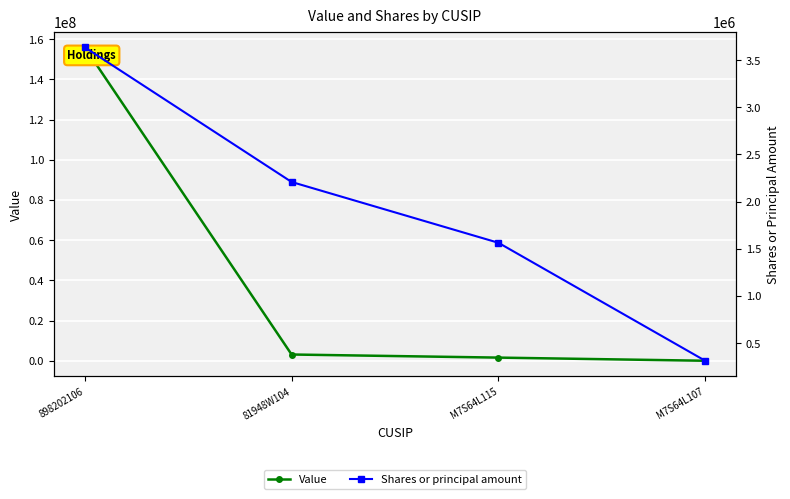

Reading left to right, what are all the values shown in this chart?

Value: 898202106=155963652	81948W104=3136274	M7S64L115=1595173	M7S64L107=25649
Shares or principal amount: 898202106=3636364	81948W104=2208644	M7S64L115=1563895	M7S64L107=312798